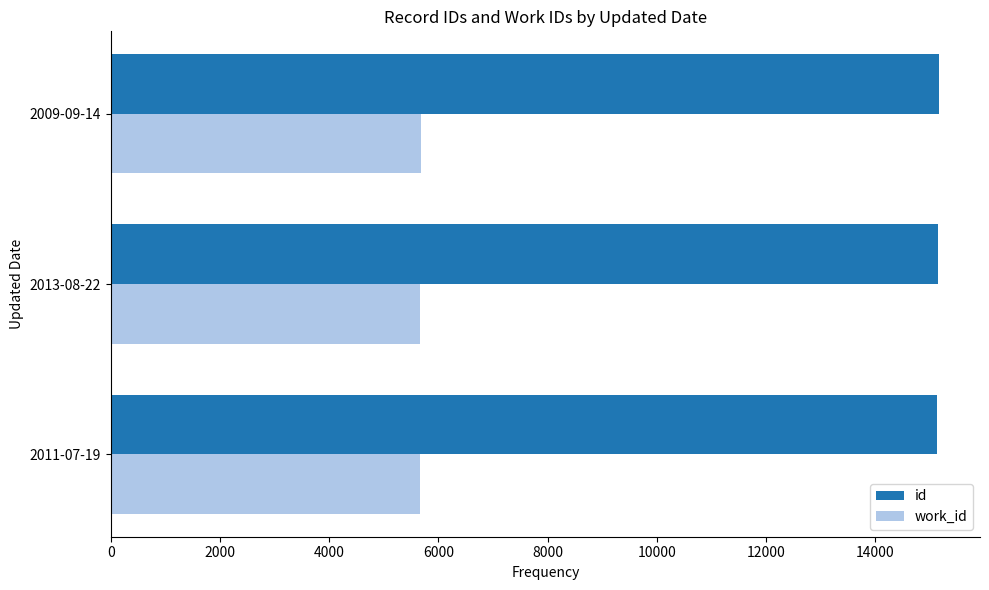

What is the difference between the maximum and second lowest values in the id series?

10